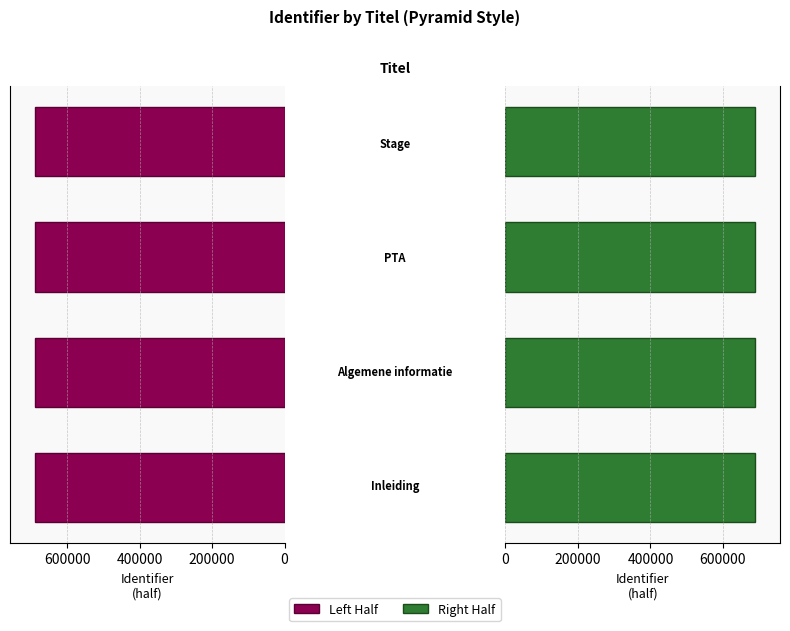

How many groups of bars are there?

4